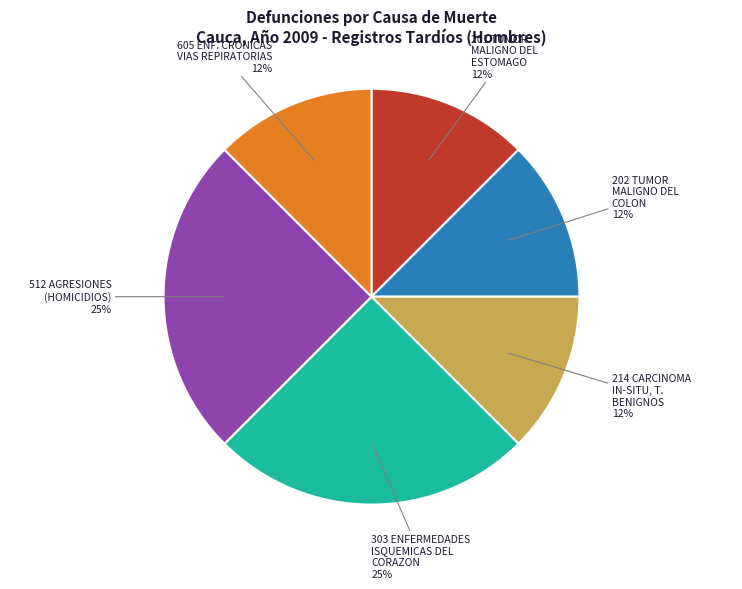

Does 202 TUMOR MALIGNO DEL COLON account for over 50% of the chart?

No